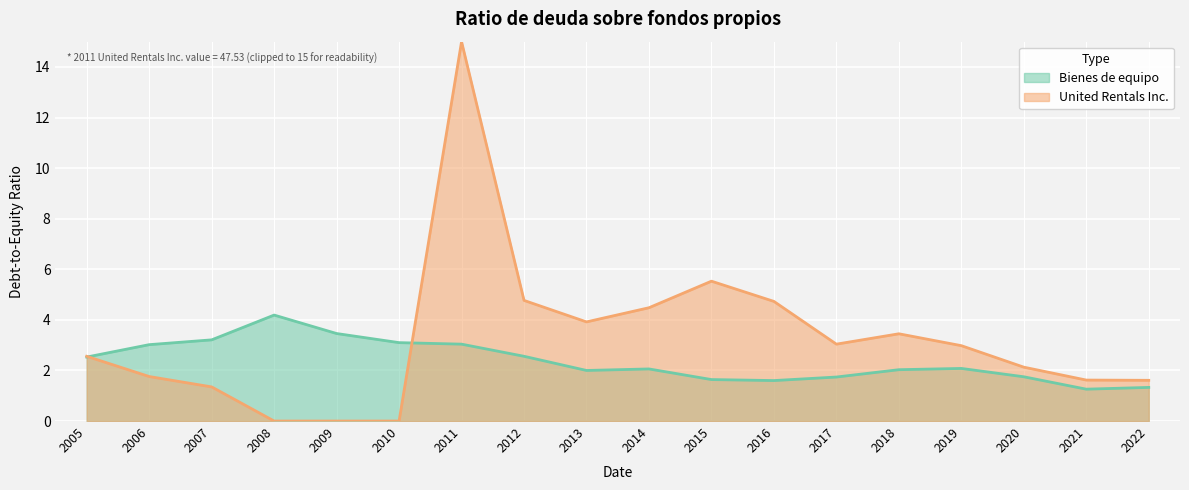

How many values are below 2?

6